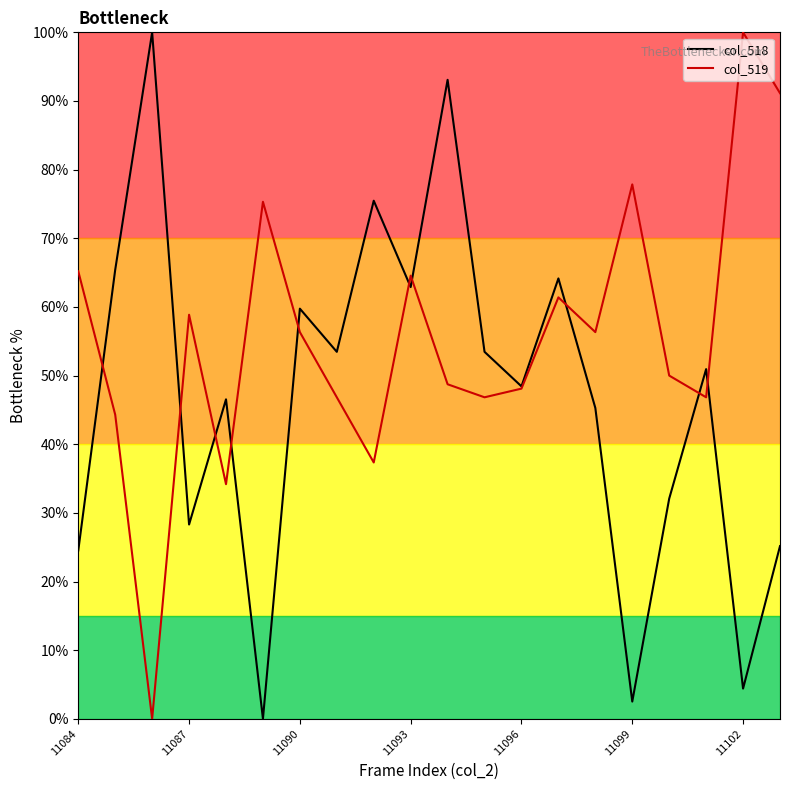

The col_518 series shows 1.1 at 11102. True or false?

False